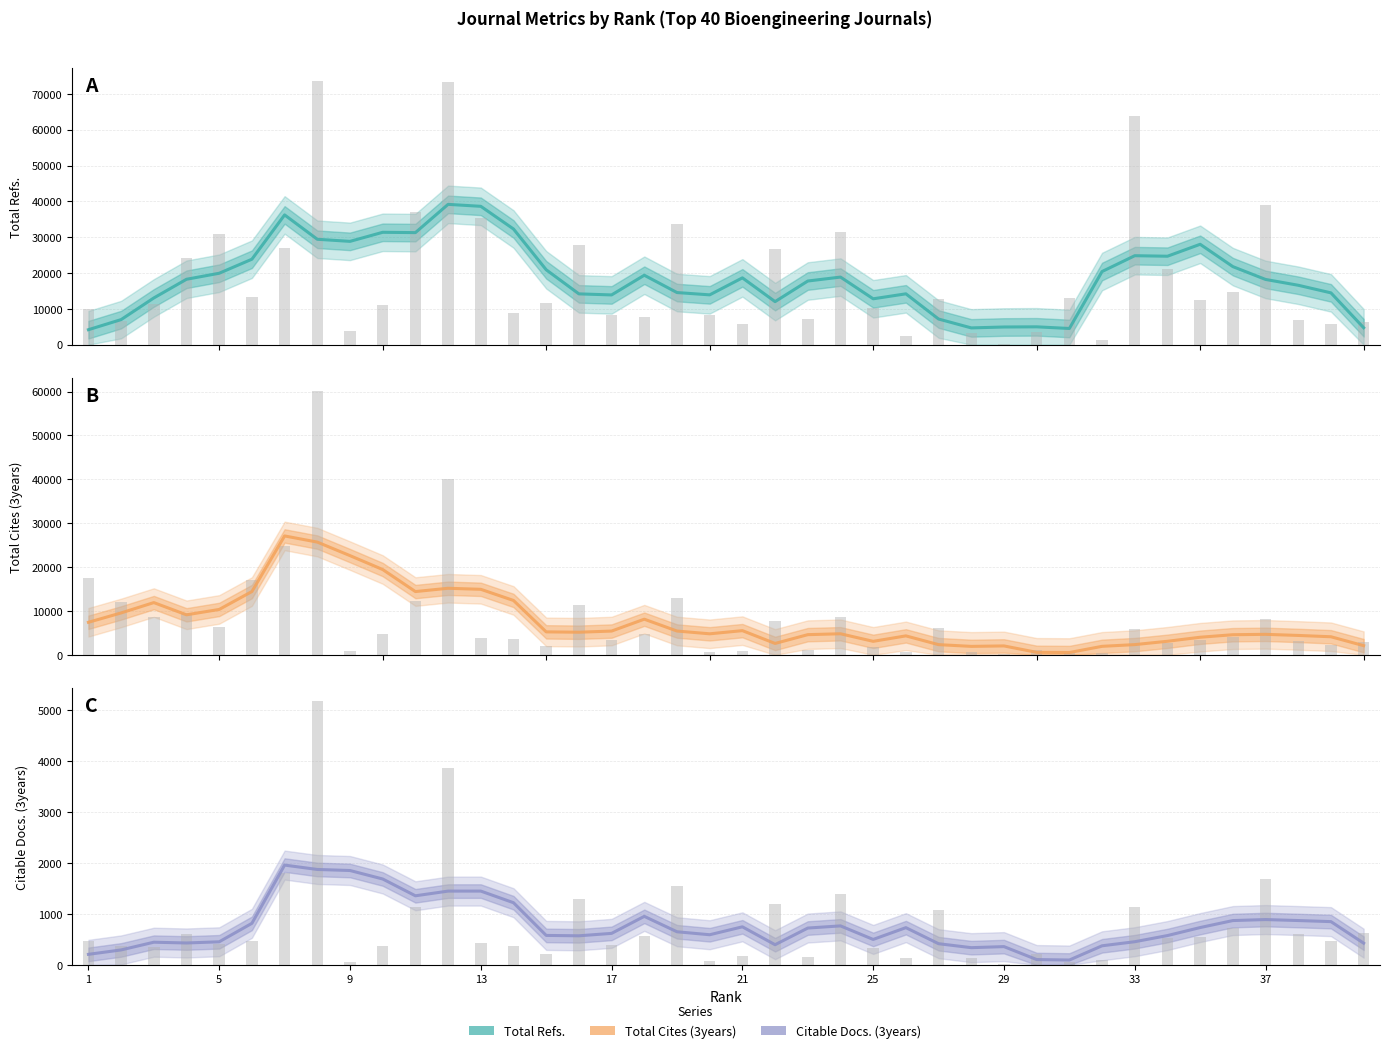

Between 5 and 9, which is larger?

9